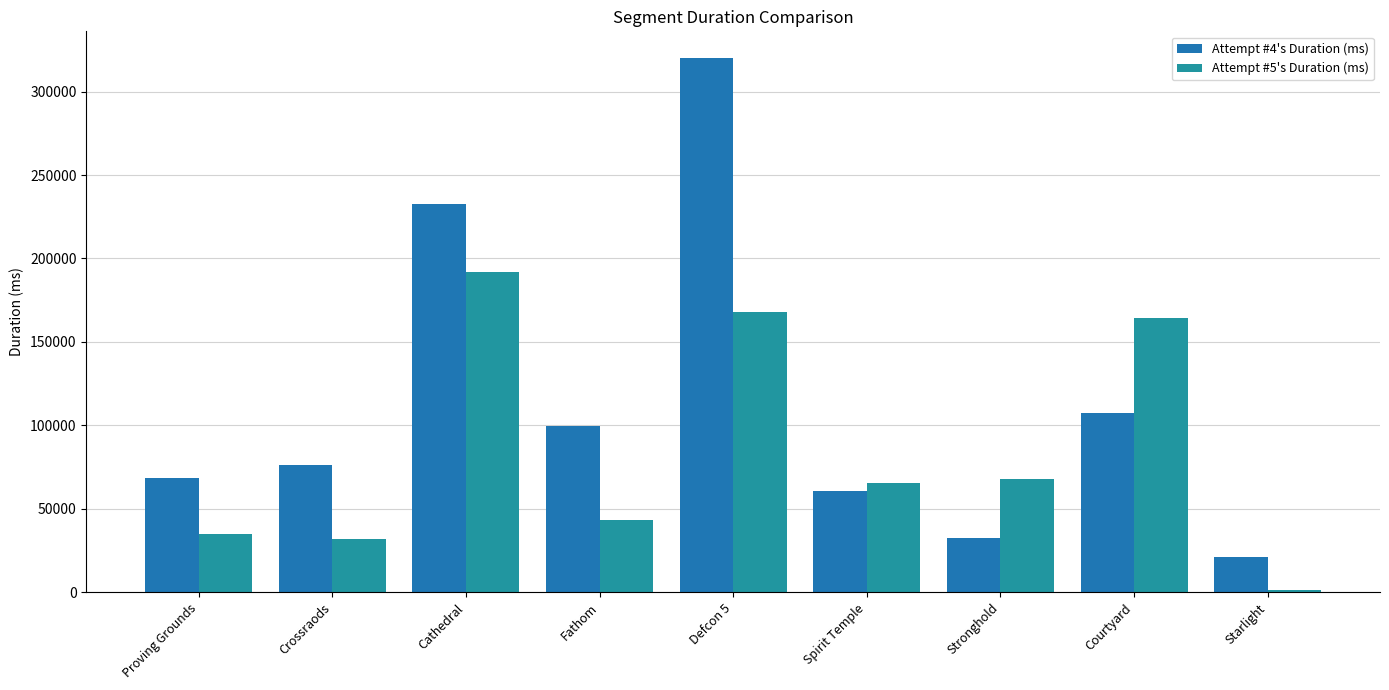

The Attempt #5's Duration (ms) series shows 43330 at Fathom. True or false?

True